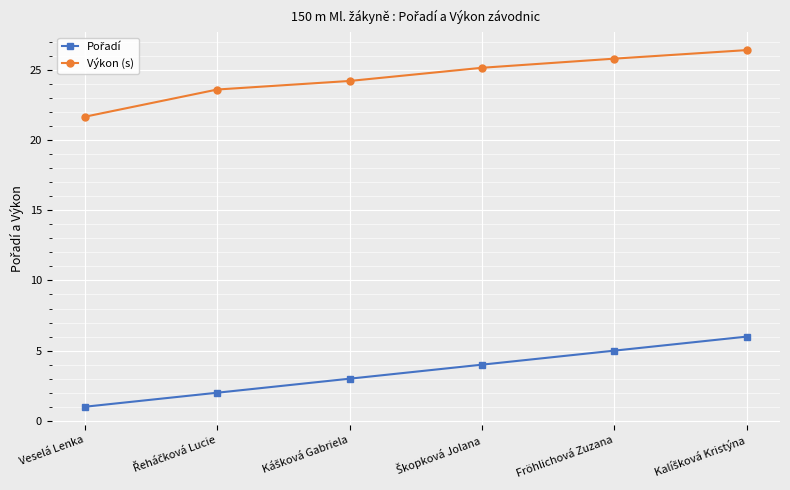

How many values in the Výkon (s) series are below 25?

3